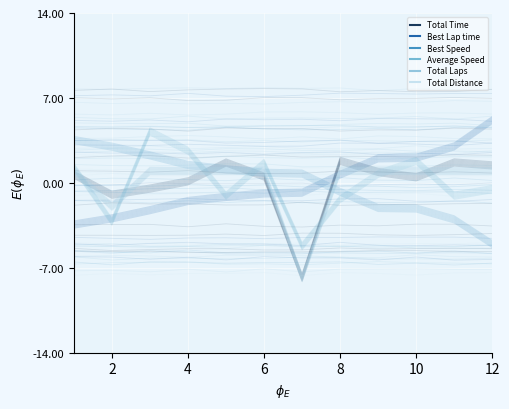

What is the sum of the Total Time values at 1 and 4?

0.5